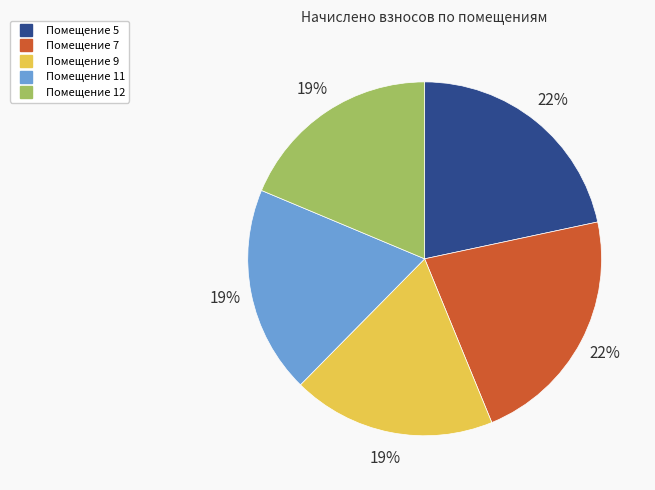

Is there any slice that represents more than half of the pie?

No